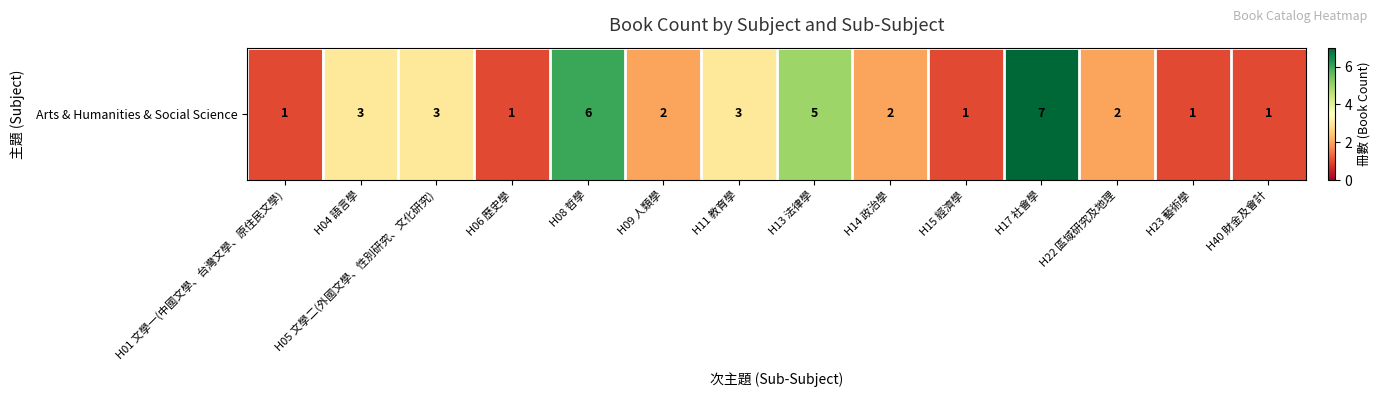

Reading right to left, transcribe all the data shown in this chart.

1	1	2	7	1	2	5	3	2	6	1	3	3	1